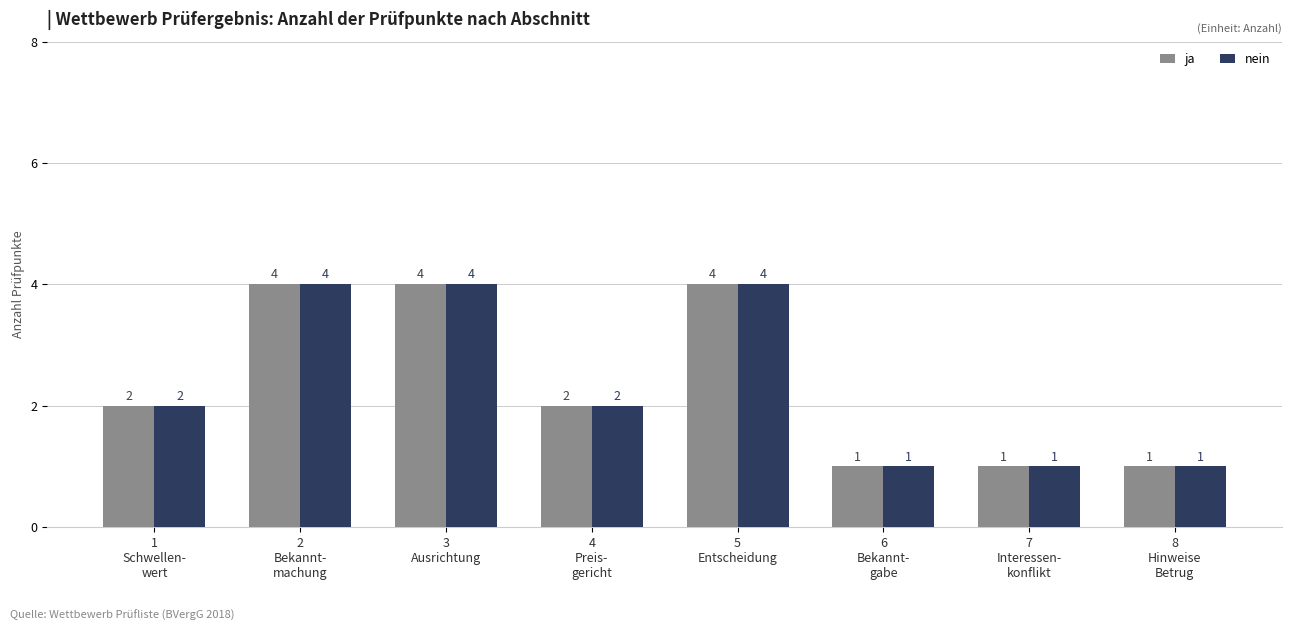

What is the total value across all series at 2
Bekannt-
machung?

8